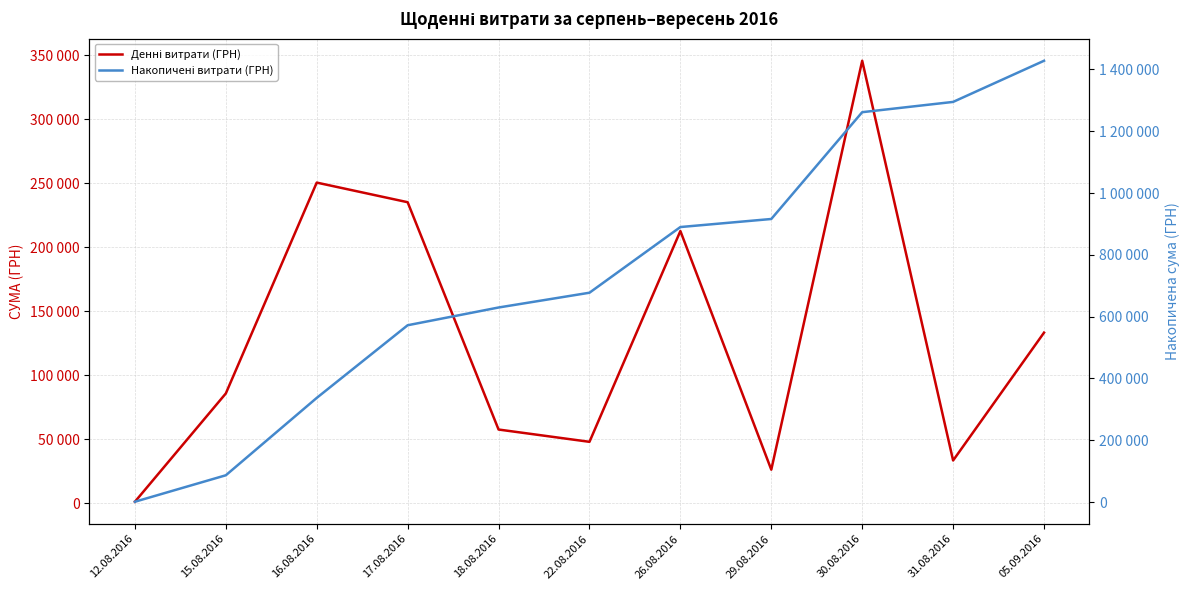

What is the average value of the Накопичені витрати (ГРН) series?

735956.7